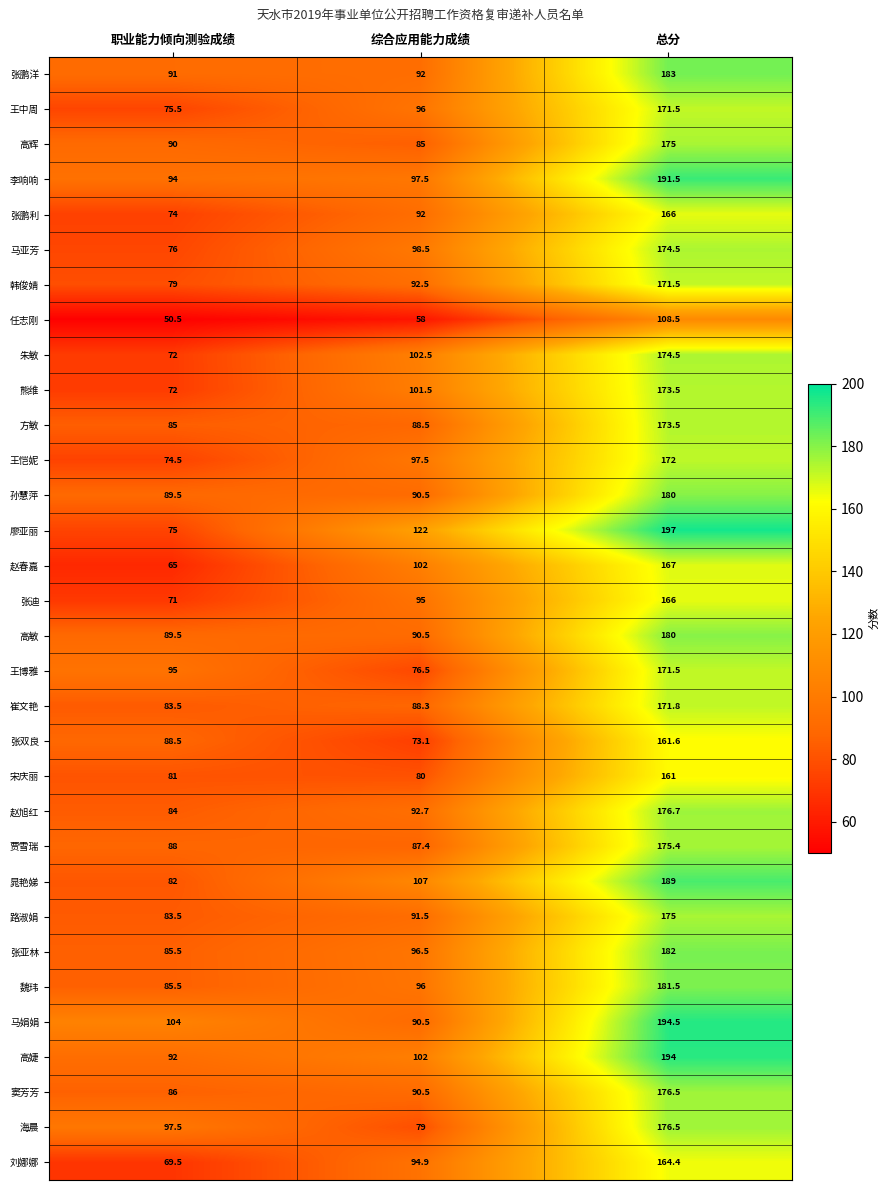

Which category has the lowest value across all series?

职业能力倾向测验成绩